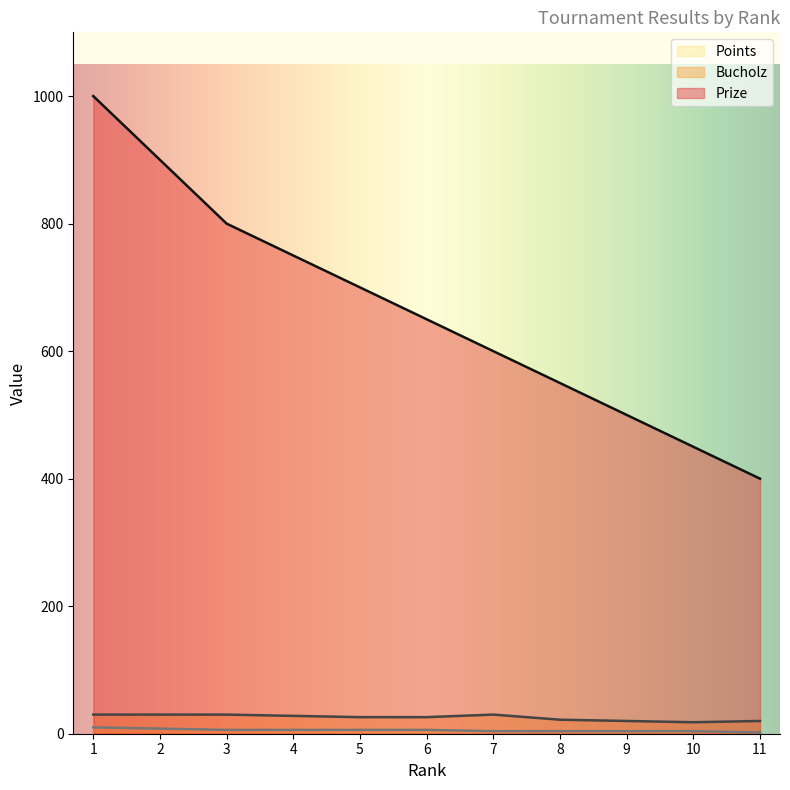

How many data points in Prize are above 650?

5